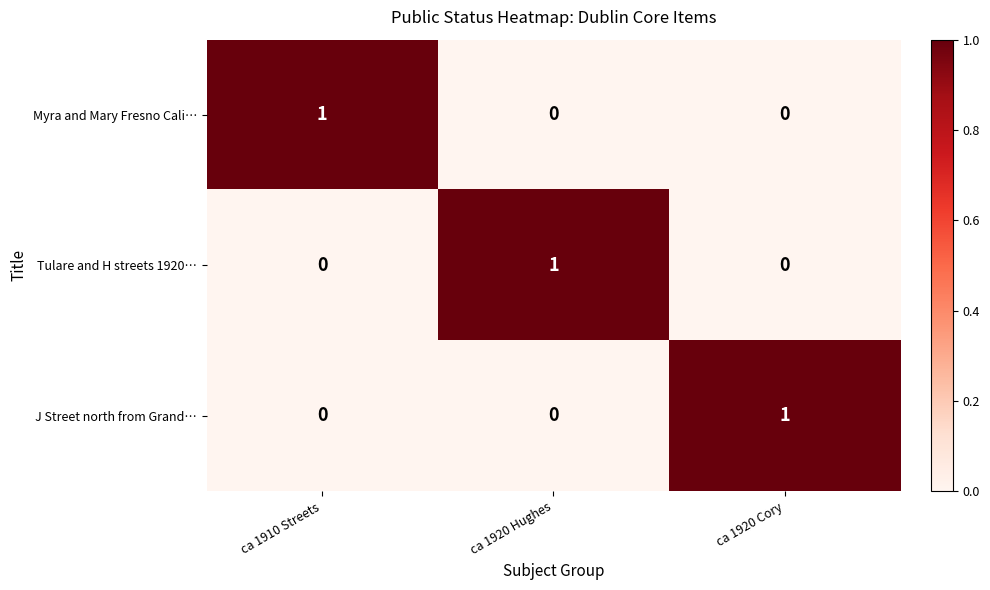

Count the Myra and Mary Fresno Cali… values in the range 0 to 1.

3